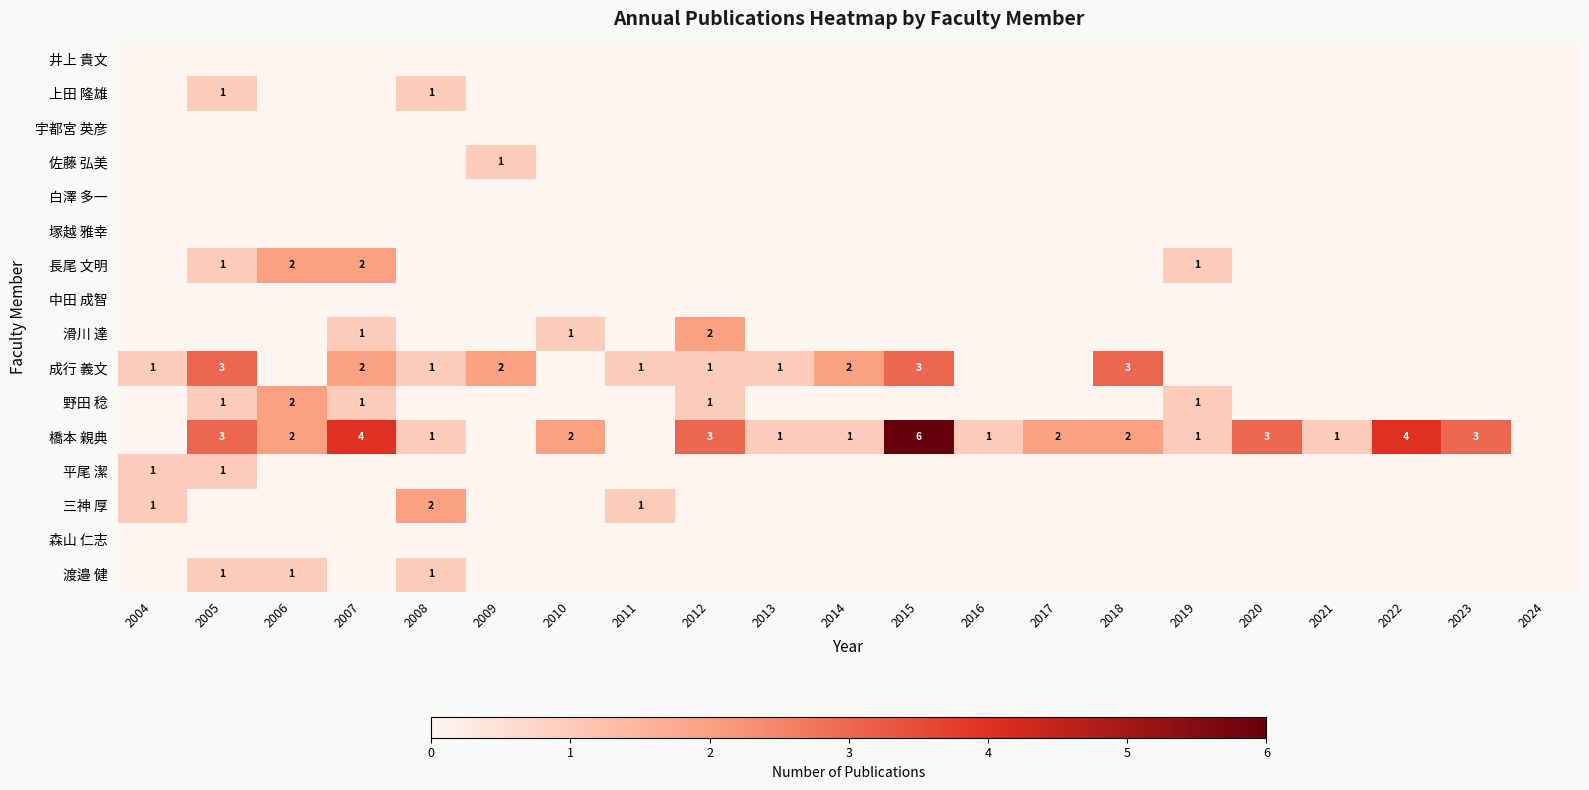

How many distinct data groups are displayed?

16